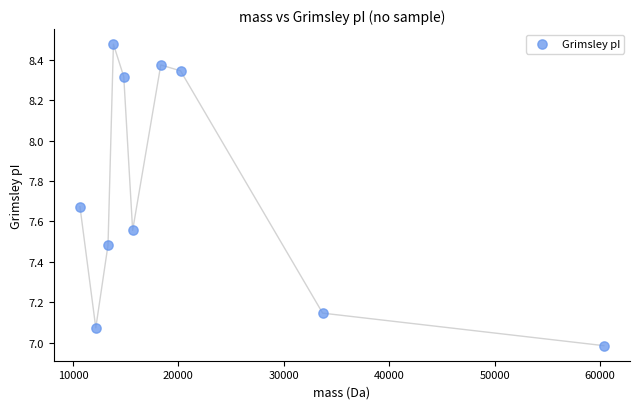

What is the average X value?

21301.5